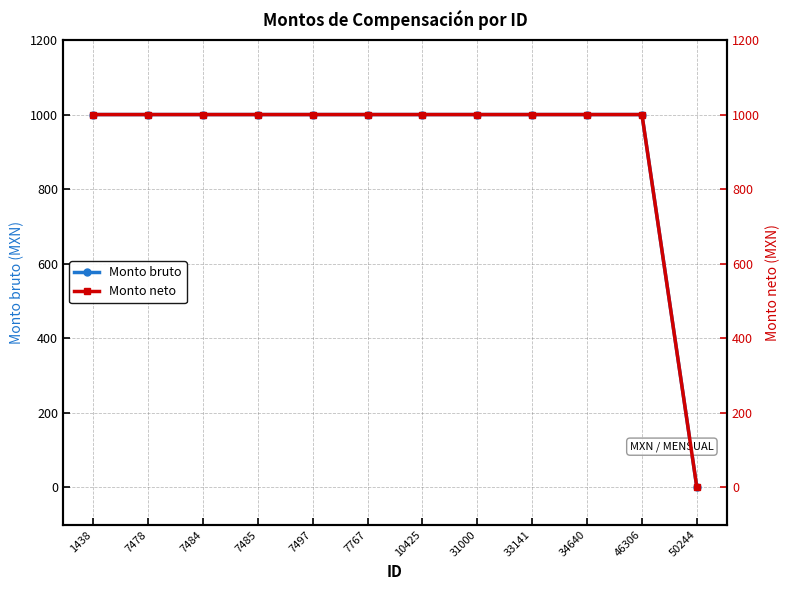

At 34640, list the series in order from largest to smallest.

Monto bruto, Monto neto